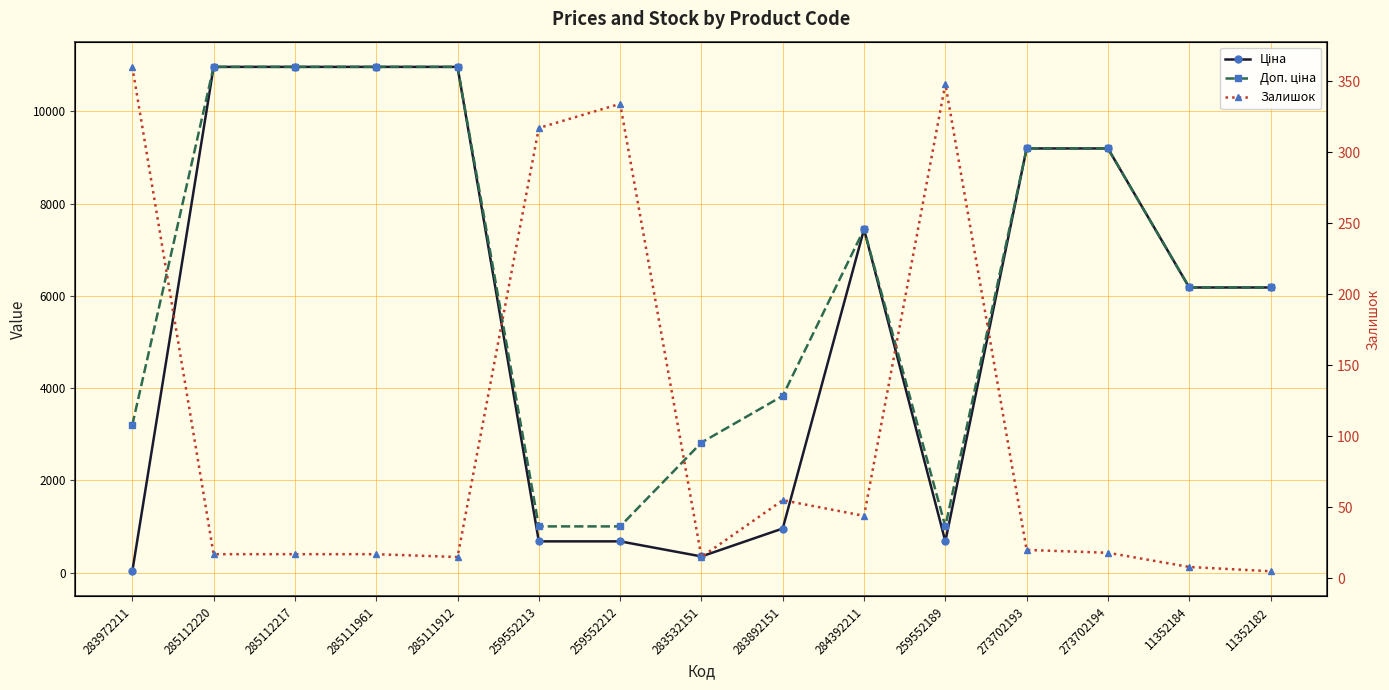

In Доп. ціна, how many points are lower than both neighbors (excluding endpoints)?

1